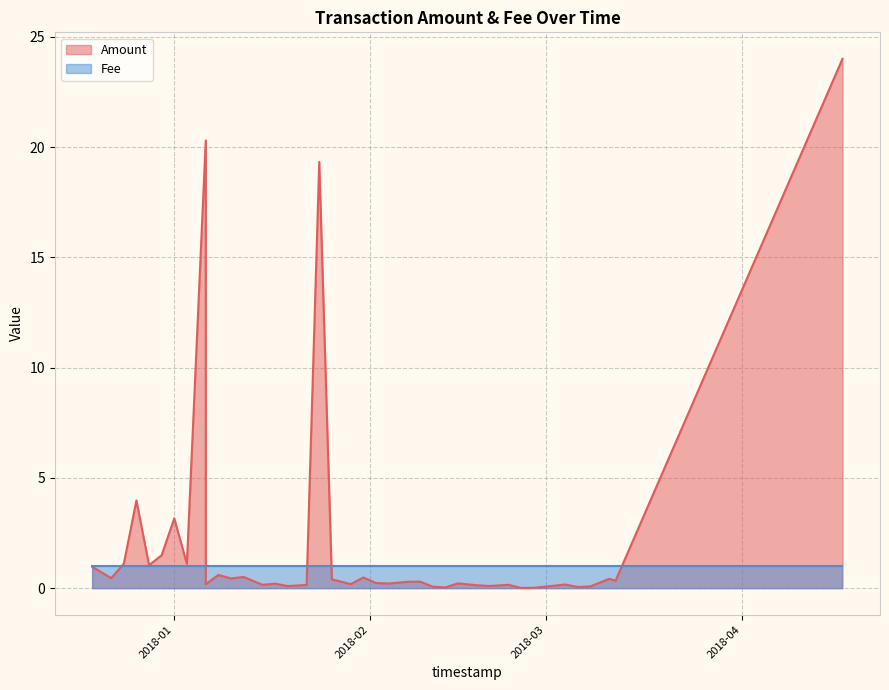

Which category has the highest value in the Amount series?

2018-04-17